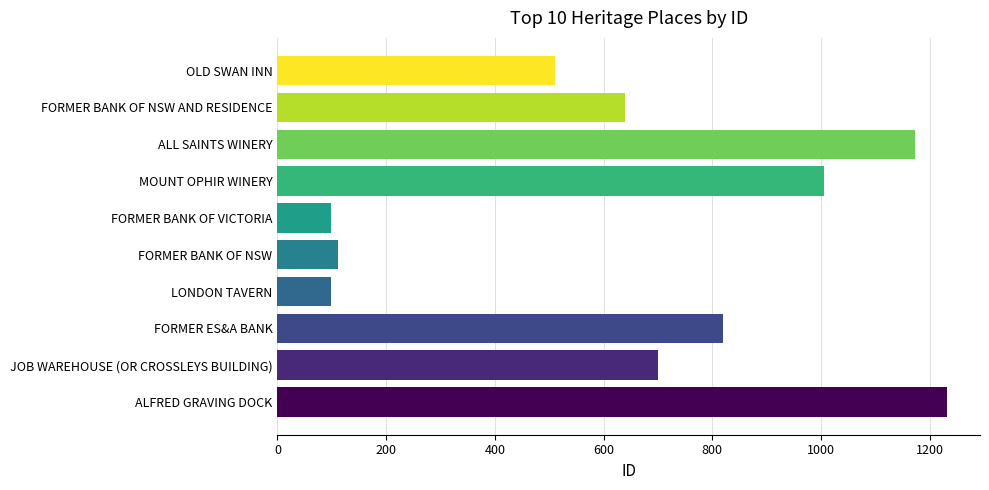

Between JOB WAREHOUSE (OR CROSSLEYS BUILDING) and ALL SAINTS WINERY, which is larger?

ALL SAINTS WINERY